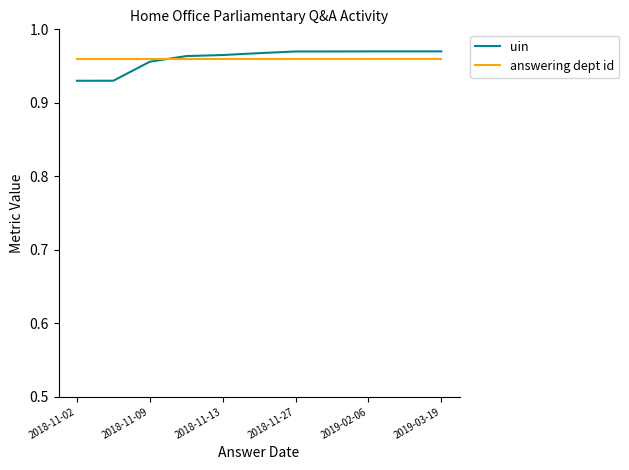

How many intersections are there between uin and answering dept id?

1